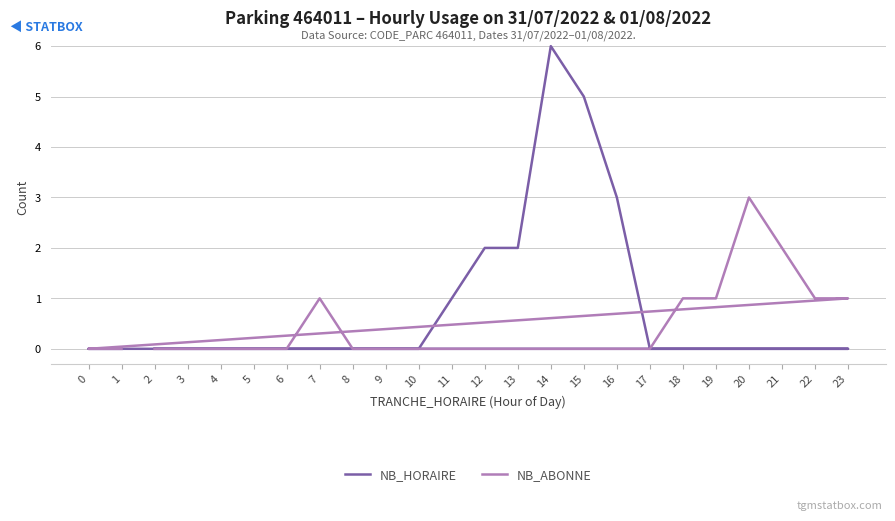

True or false: NB_ABONNE and NB_HORAIRE intersect in this chart.

False